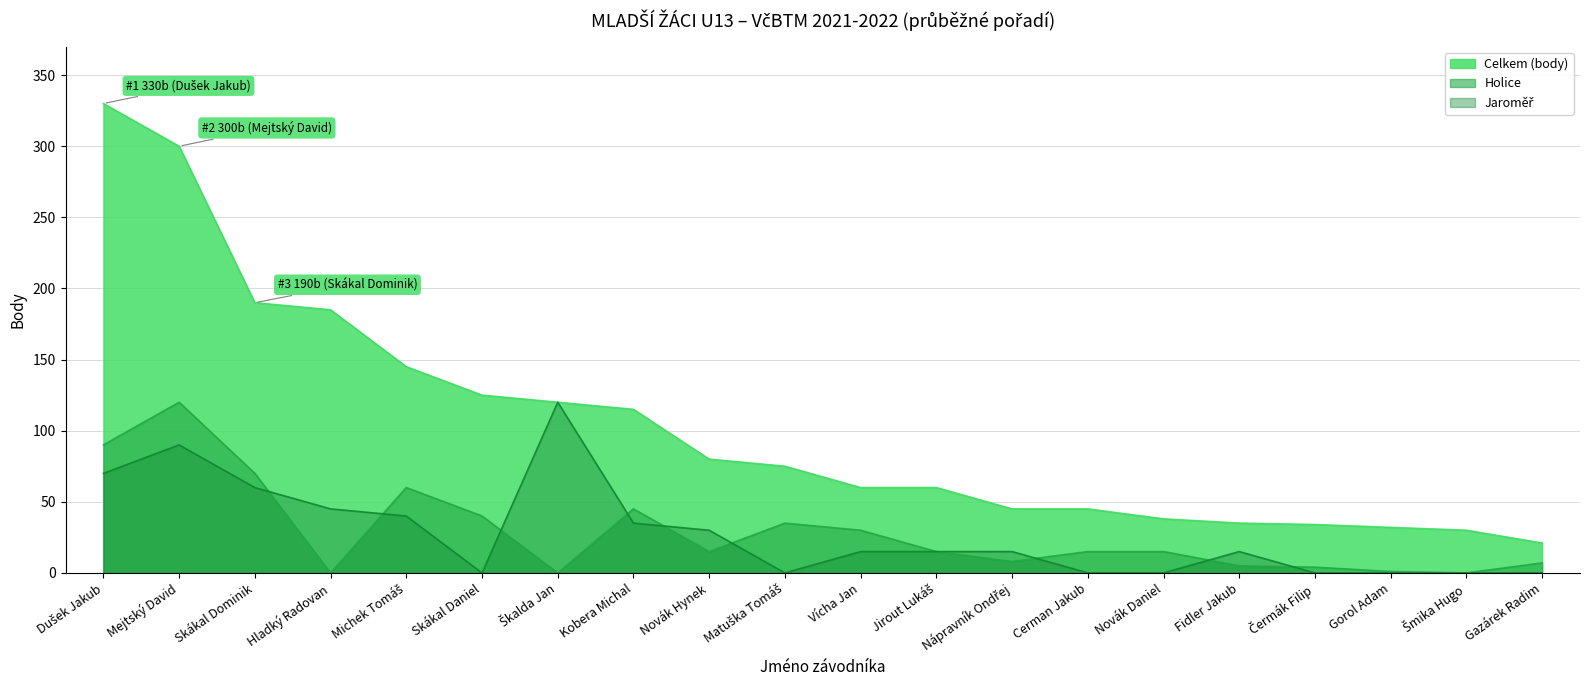

Reading left to right, list all the values displayed in this chart.

Celkem (body): 330	300	190	185	145	125	120	115	80	75	60	60	45	45	38	35	34	32	30	21
Holice: 90	120	70	0	60	40	0	45	15	35	30	15	8	15	15	5	4	1	0	7
Jaroměř: 70	90	60	45	40	0	120	35	30	0	15	15	15	0	0	15	0	0	0	0